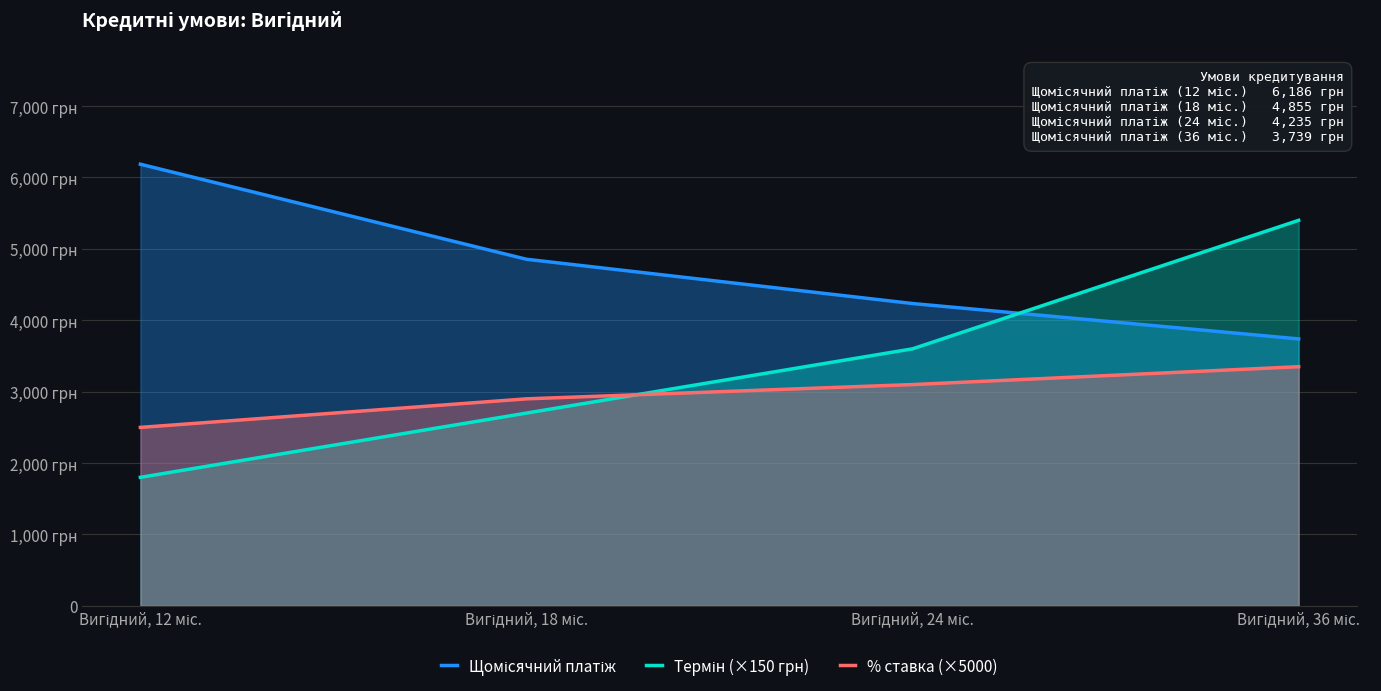

How many intersections are there between Термін (×150 грн) and Щомісячний платіж?

1